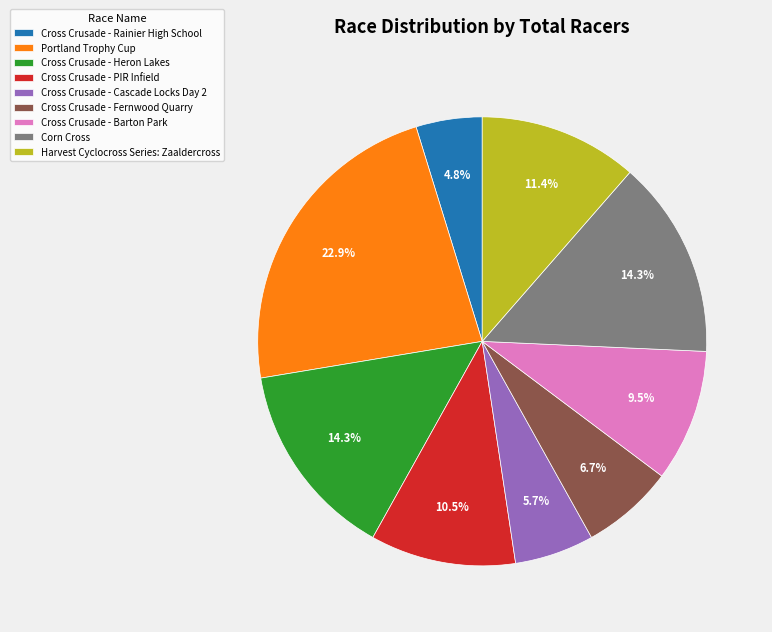

How much of the chart is everything except Cross Crusade - Heron Lakes?

85.7%